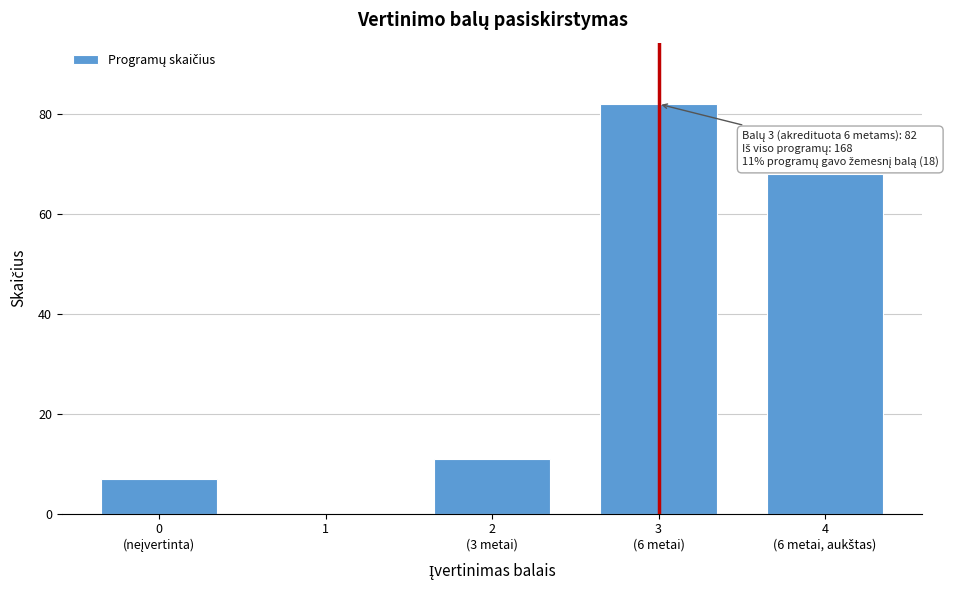

Is it true that the value at 1 is 52?

False